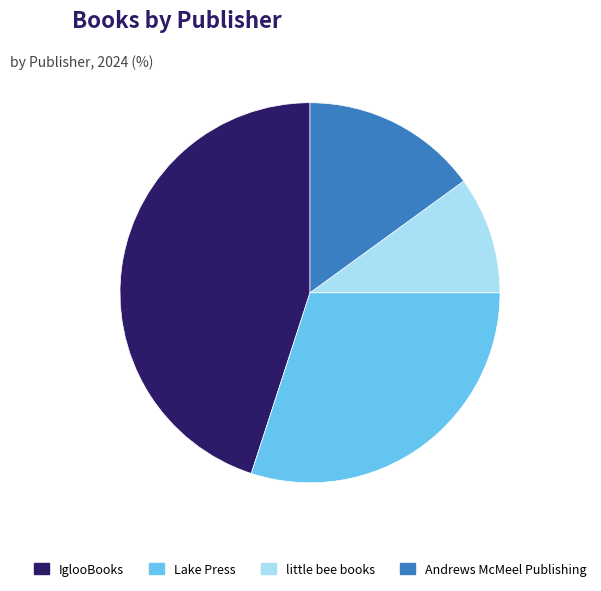

How many segments does this pie chart have?

4